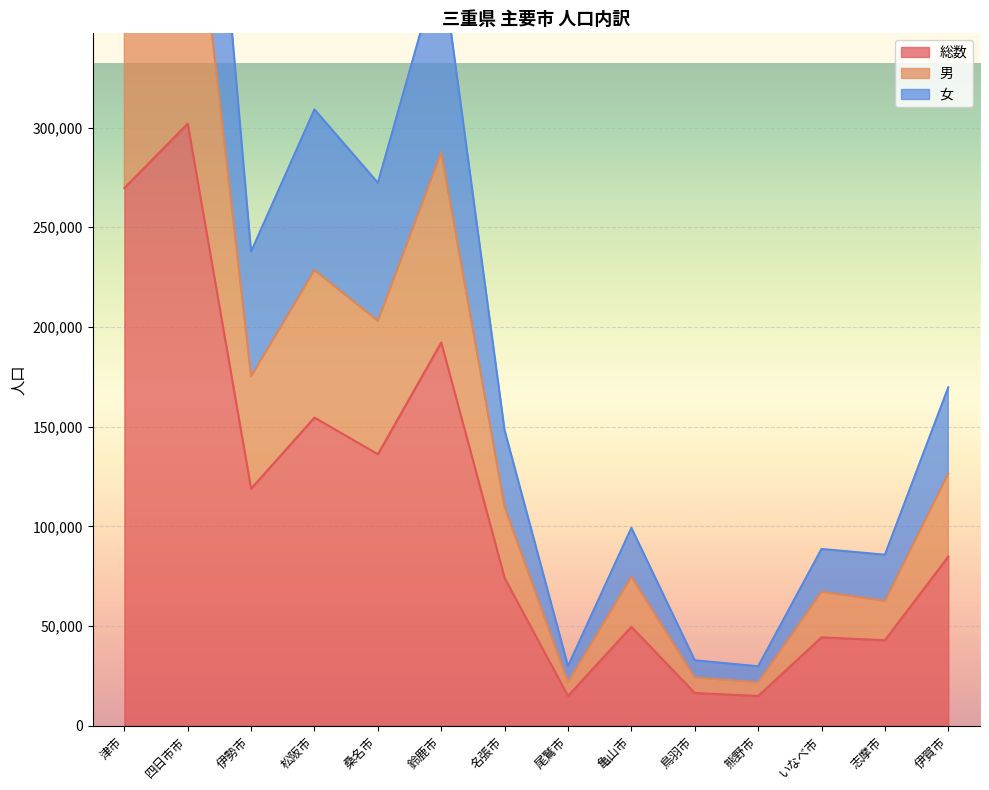

What is the difference between the maximum and second lowest values in the 総数 series?

287001